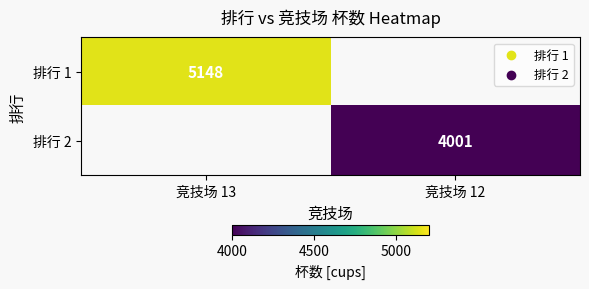

Is it true that 排行 1 equals 7632 at 竞技场 13?

False